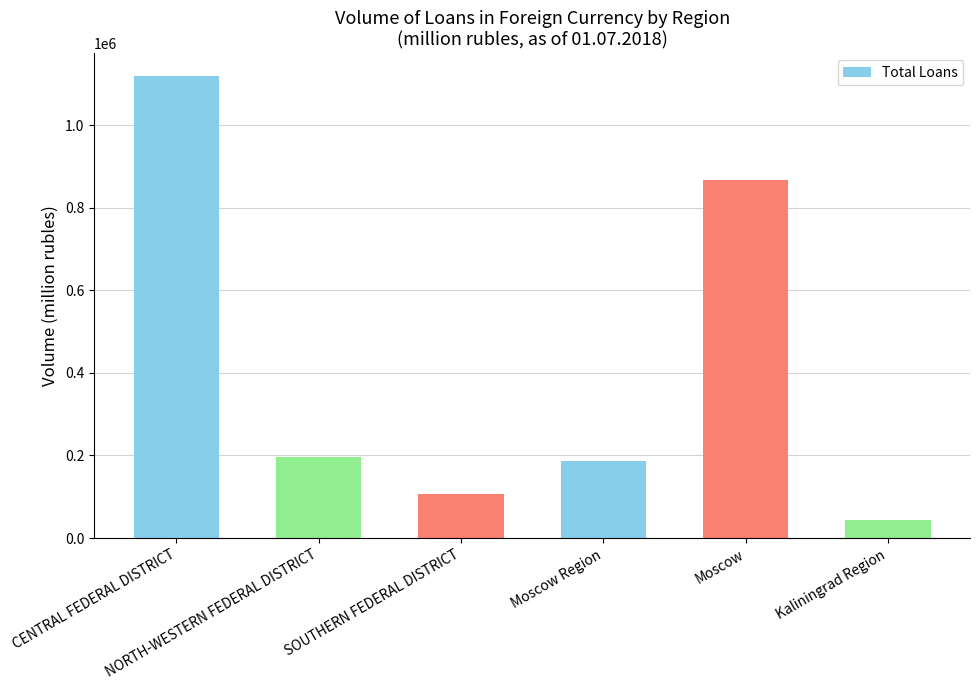

Which has a higher value, Moscow Region or Kaliningrad Region?

Moscow Region